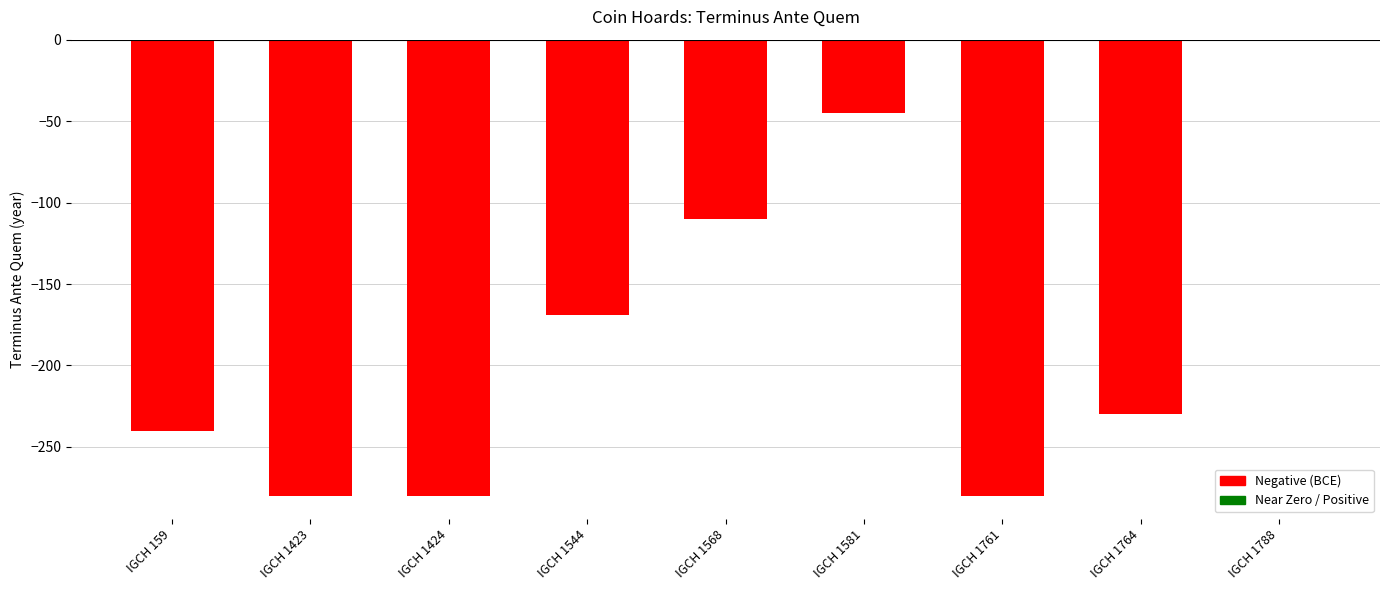

Is it true that the value at IGCH 159 is -240?

True